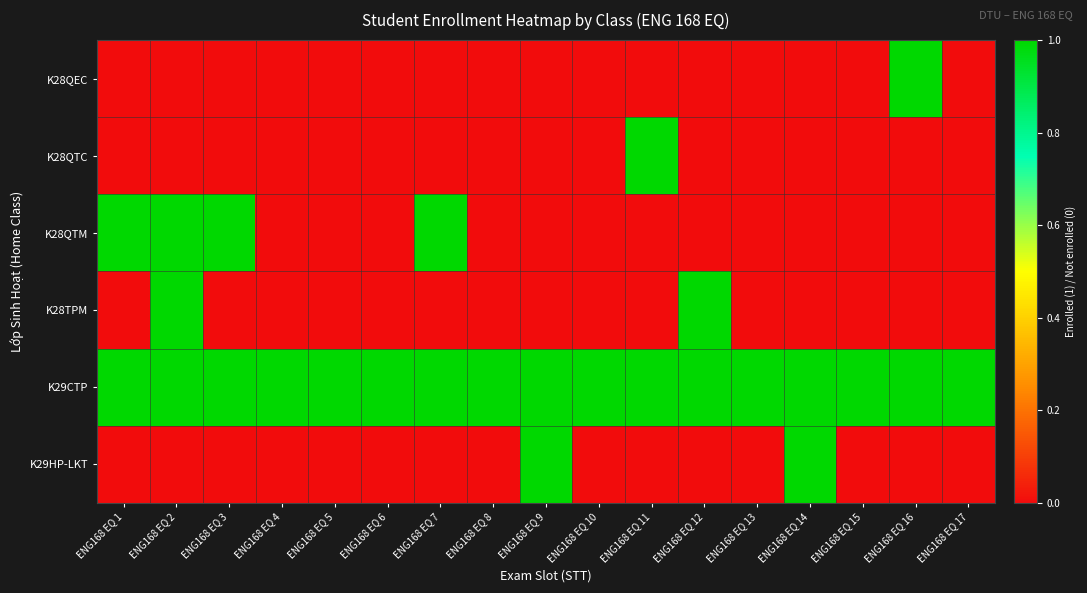

Reading left to right, extract all data points from this chart.

K28QEC: ENG168 EQ 1=0	ENG168 EQ 2=0	ENG168 EQ 3=0	ENG168 EQ 4=0	ENG168 EQ 5=0	ENG168 EQ 6=0	ENG168 EQ 7=0	ENG168 EQ 8=0	ENG168 EQ 9=0	ENG168 EQ 10=0	ENG168 EQ 11=0	ENG168 EQ 12=0	ENG168 EQ 13=0	ENG168 EQ 14=0	ENG168 EQ 15=0	ENG168 EQ 16=1	ENG168 EQ 17=0
K28QTC: ENG168 EQ 1=0	ENG168 EQ 2=0	ENG168 EQ 3=0	ENG168 EQ 4=0	ENG168 EQ 5=0	ENG168 EQ 6=0	ENG168 EQ 7=0	ENG168 EQ 8=0	ENG168 EQ 9=0	ENG168 EQ 10=0	ENG168 EQ 11=1	ENG168 EQ 12=0	ENG168 EQ 13=0	ENG168 EQ 14=0	ENG168 EQ 15=0	ENG168 EQ 16=0	ENG168 EQ 17=0
K28QTM: ENG168 EQ 1=1	ENG168 EQ 2=1	ENG168 EQ 3=1	ENG168 EQ 4=0	ENG168 EQ 5=0	ENG168 EQ 6=0	ENG168 EQ 7=1	ENG168 EQ 8=0	ENG168 EQ 9=0	ENG168 EQ 10=0	ENG168 EQ 11=0	ENG168 EQ 12=0	ENG168 EQ 13=0	ENG168 EQ 14=0	ENG168 EQ 15=0	ENG168 EQ 16=0	ENG168 EQ 17=0
K28TPM: ENG168 EQ 1=0	ENG168 EQ 2=1	ENG168 EQ 3=0	ENG168 EQ 4=0	ENG168 EQ 5=0	ENG168 EQ 6=0	ENG168 EQ 7=0	ENG168 EQ 8=0	ENG168 EQ 9=0	ENG168 EQ 10=0	ENG168 EQ 11=0	ENG168 EQ 12=1	ENG168 EQ 13=0	ENG168 EQ 14=0	ENG168 EQ 15=0	ENG168 EQ 16=0	ENG168 EQ 17=0
K29CTP: ENG168 EQ 1=1	ENG168 EQ 2=1	ENG168 EQ 3=1	ENG168 EQ 4=1	ENG168 EQ 5=1	ENG168 EQ 6=1	ENG168 EQ 7=1	ENG168 EQ 8=1	ENG168 EQ 9=1	ENG168 EQ 10=1	ENG168 EQ 11=1	ENG168 EQ 12=1	ENG168 EQ 13=1	ENG168 EQ 14=1	ENG168 EQ 15=1	ENG168 EQ 16=1	ENG168 EQ 17=1
K29HP-LKT: ENG168 EQ 1=0	ENG168 EQ 2=0	ENG168 EQ 3=0	ENG168 EQ 4=0	ENG168 EQ 5=0	ENG168 EQ 6=0	ENG168 EQ 7=0	ENG168 EQ 8=0	ENG168 EQ 9=1	ENG168 EQ 10=0	ENG168 EQ 11=0	ENG168 EQ 12=0	ENG168 EQ 13=0	ENG168 EQ 14=1	ENG168 EQ 15=0	ENG168 EQ 16=0	ENG168 EQ 17=0